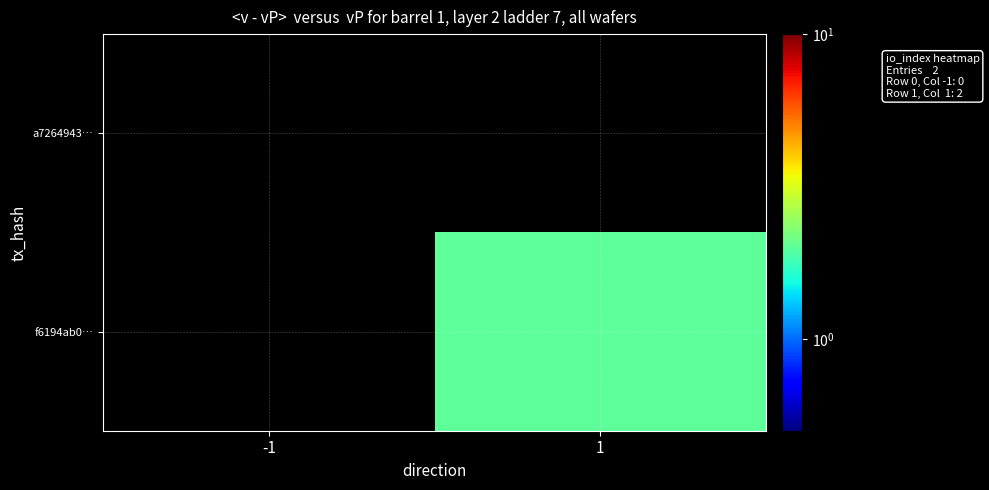

Is the value of f6194ab0… at -1 greater than the value of a7264943… at 1?

No